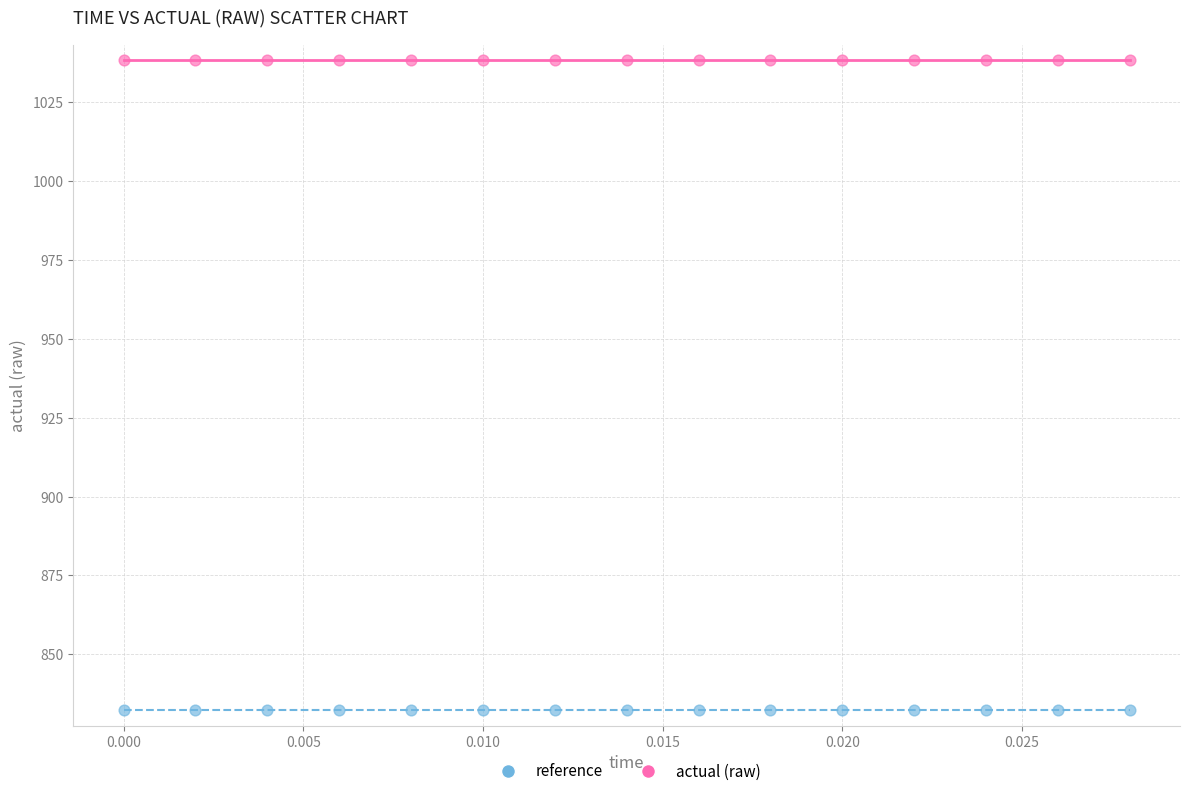

What are all the series names shown in the legend?

reference, actual (raw)